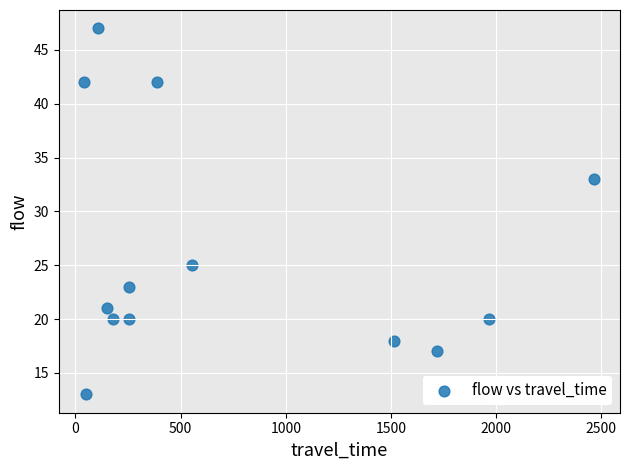

What is the range of Y values (max minus min)?

34